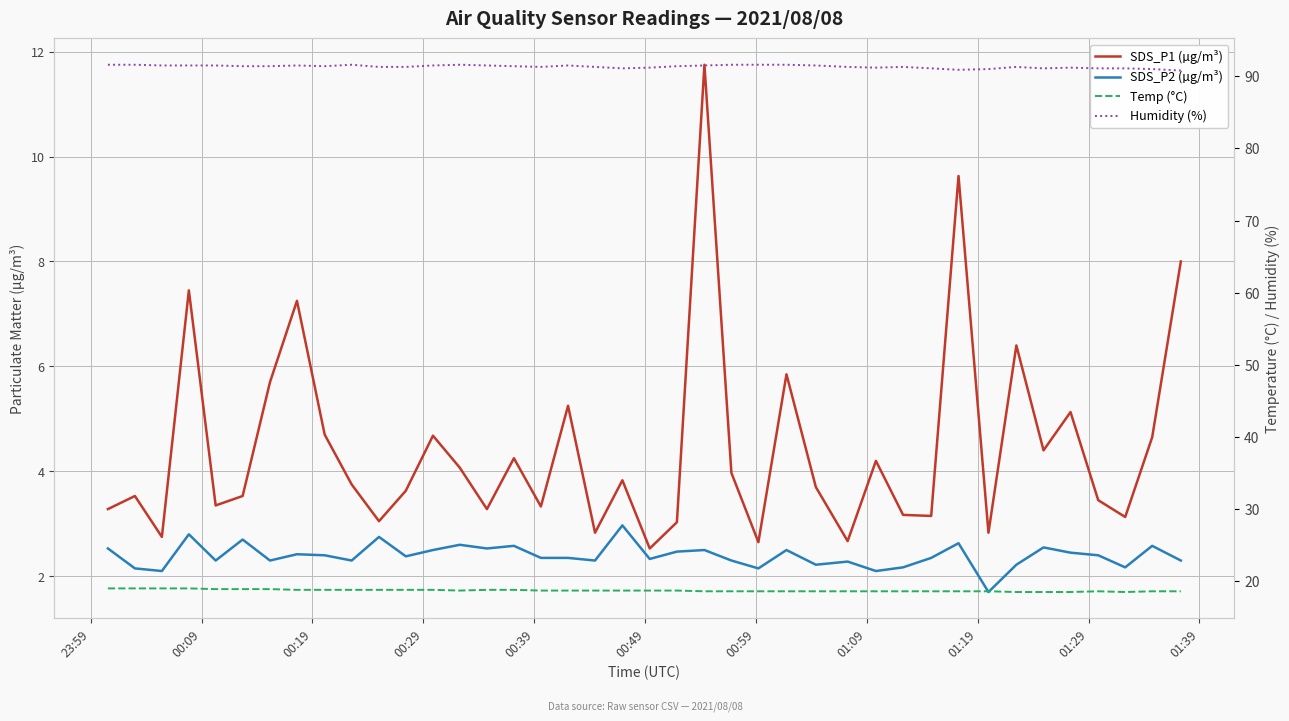

Reading left to right, list all the values displayed in this chart.

SDS_P1 (µg/m³): 3.3	3.5	2.8	7.5	3.4	3.5	5.7	7.2	4.7	3.8	3.0	3.6	4.7	4.1	3.3	4.2	3.3	5.2	2.8	3.8	2.5	3.0	11.8	4.0	2.6	5.8	3.7	2.7	4.2	3.2	3.1	9.6	2.8	6.4	4.4	5.1	3.5	3.1	4.7	8.0
SDS_P2 (µg/m³): 2.5	2.1	2.1	2.8	2.3	2.7	2.3	2.4	2.4	2.3	2.8	2.4	2.5	2.6	2.5	2.6	2.4	2.4	2.3	3.0	2.3	2.5	2.5	2.3	2.1	2.5	2.2	2.3	2.1	2.2	2.4	2.6	1.7	2.2	2.5	2.5	2.4	2.2	2.6	2.3
Temp (°C): 19.0	19.0	19.0	19.0	18.9	18.9	18.9	18.8	18.8	18.8	18.8	18.8	18.8	18.7	18.8	18.8	18.7	18.7	18.7	18.7	18.7	18.7	18.6	18.6	18.6	18.6	18.6	18.6	18.6	18.6	18.6	18.6	18.6	18.5	18.5	18.5	18.6	18.5	18.6	18.6
Humidity (%): 91.6	91.6	91.5	91.5	91.5	91.4	91.4	91.5	91.4	91.6	91.3	91.3	91.5	91.6	91.5	91.4	91.3	91.5	91.3	91.1	91.2	91.4	91.5	91.6	91.6	91.6	91.5	91.3	91.2	91.3	91.1	90.9	91.0	91.3	91.1	91.2	91.1	91.1	91.0	90.8